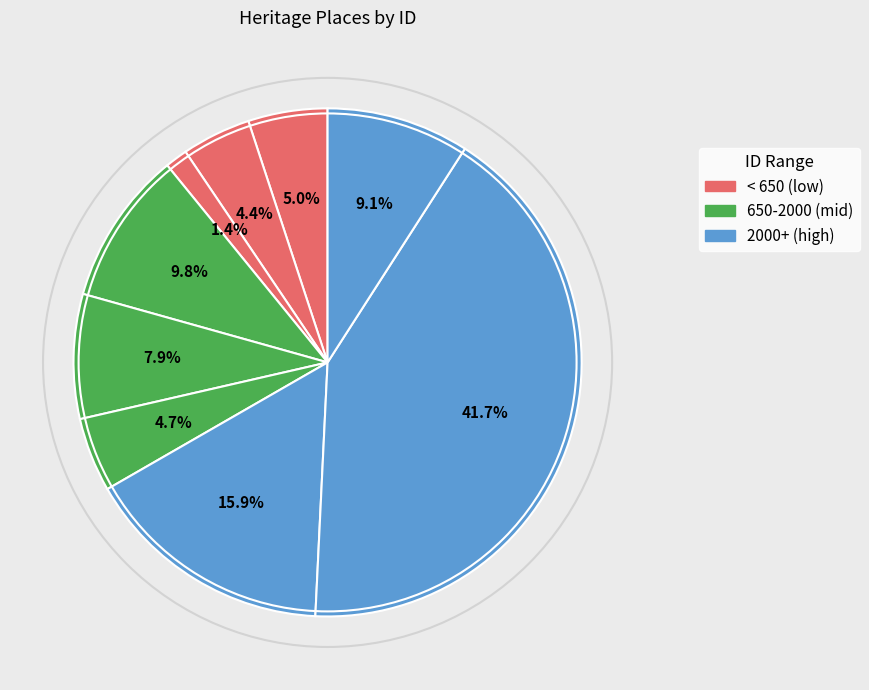

Count the number of slices in the pie.

9